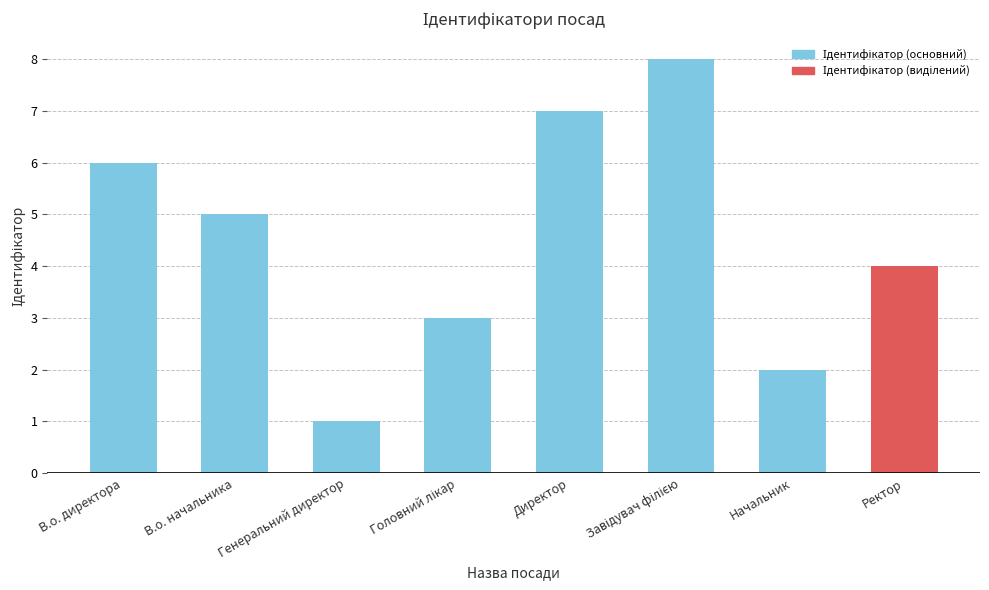

What is the change in value from В.о. начальника to Начальник?

-3